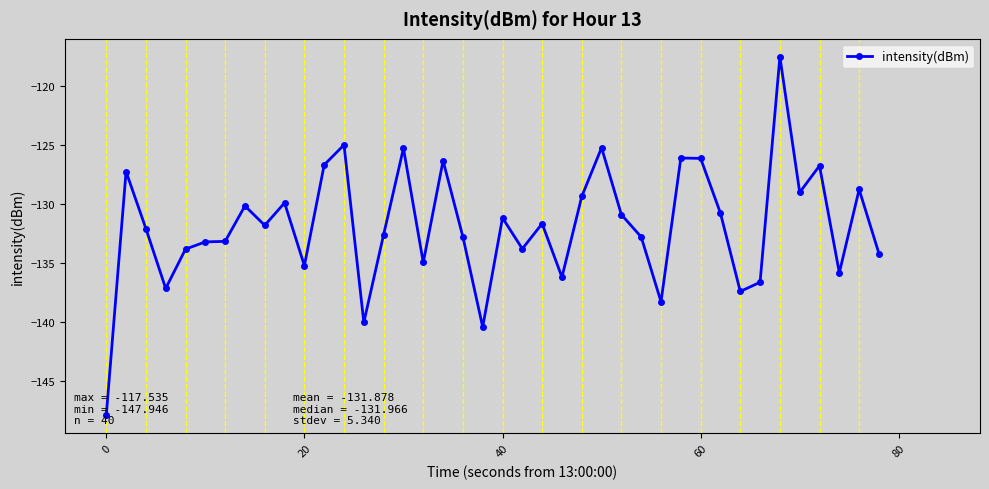

What is the value of the 30th point from the left?

-126.1